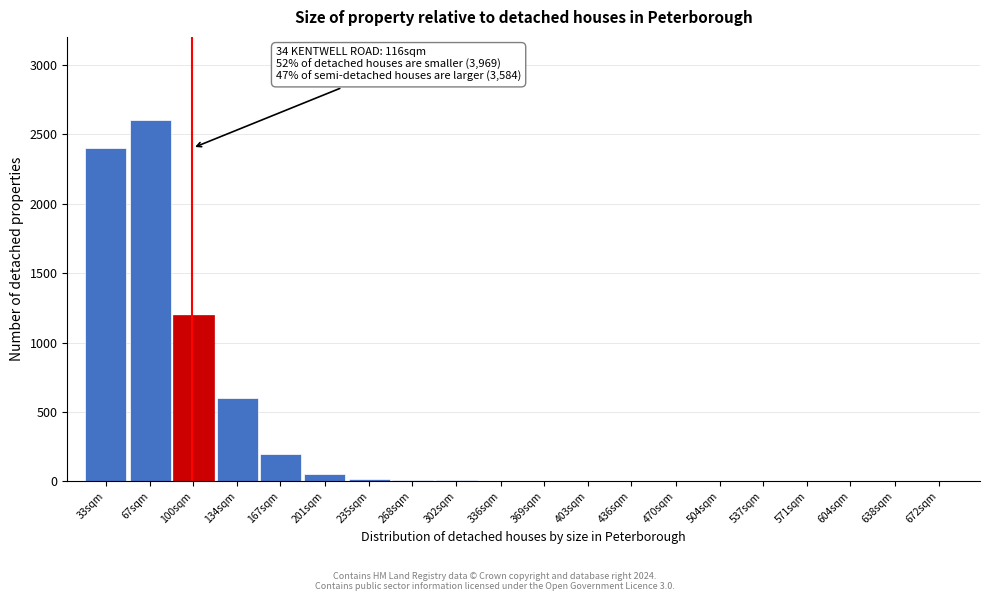

Which category has the highest value across all series?

67sqm